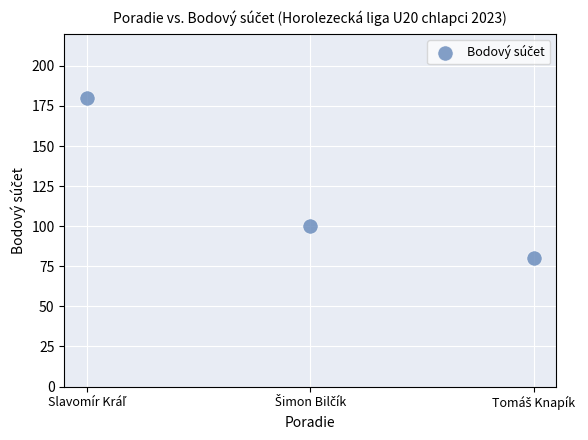

What is the average Y value?

120